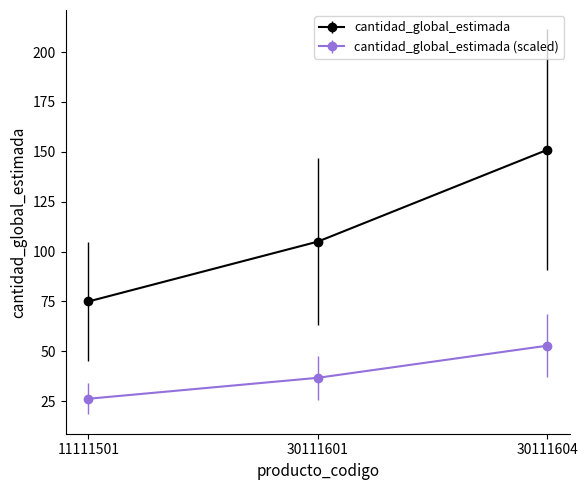

The cantidad_global_estimada (scaled) series shows 26.2 at 11111501. True or false?

True